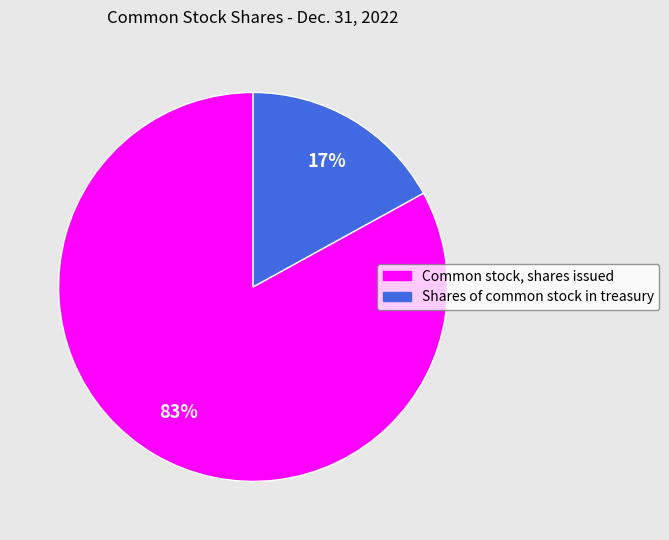

Between Common stock, shares issued and Shares of common stock in treasury, which is larger?

Common stock, shares issued